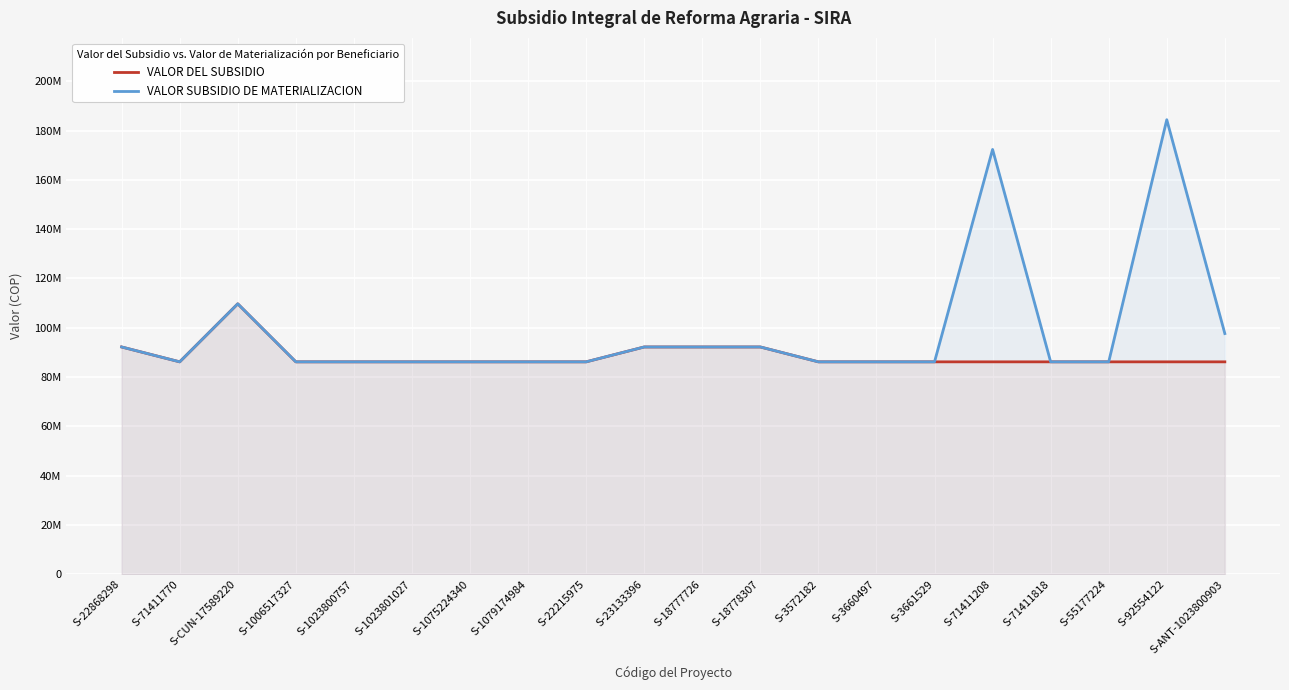

How many lines are shown in the chart?

2